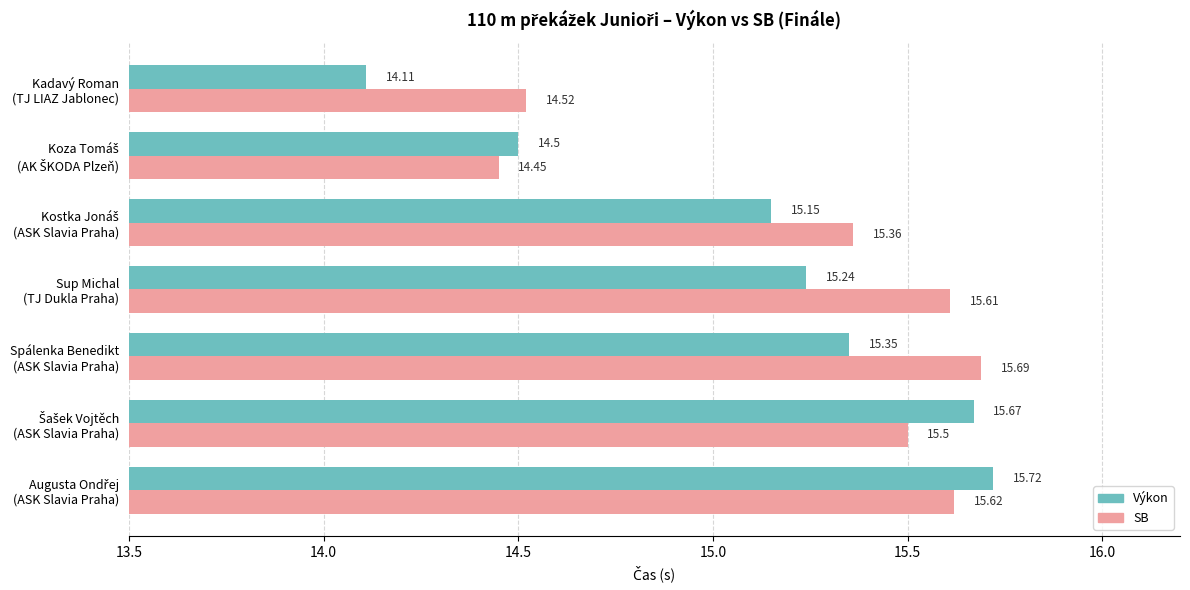

How many data points in SB are less than 15?

2